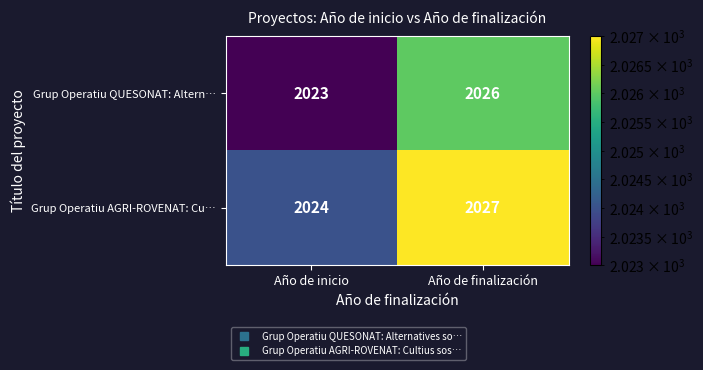

At which label is Grup Operatiu AGRI-ROVENAT: Cu… closest to 2025?

Año de inicio